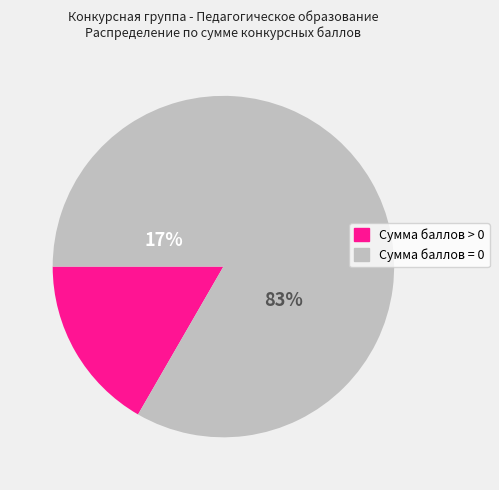

Does 3630417 account for over 50% of the chart?

No